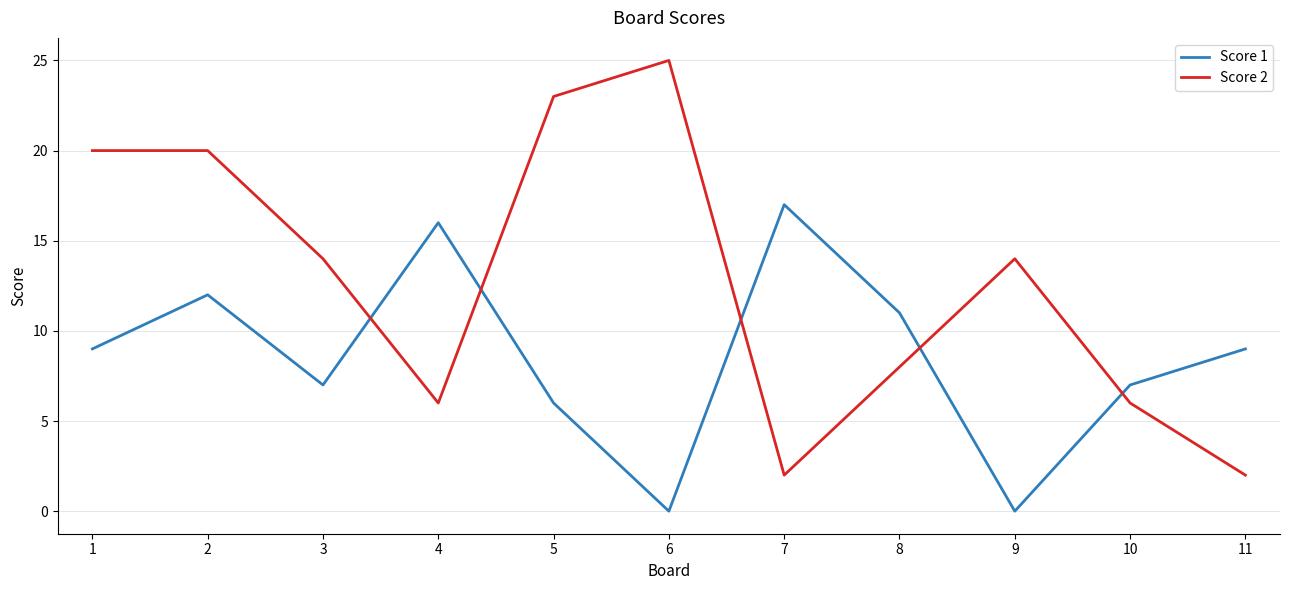

List the series in order of their overall mean, lowest first.

Score 1, Score 2